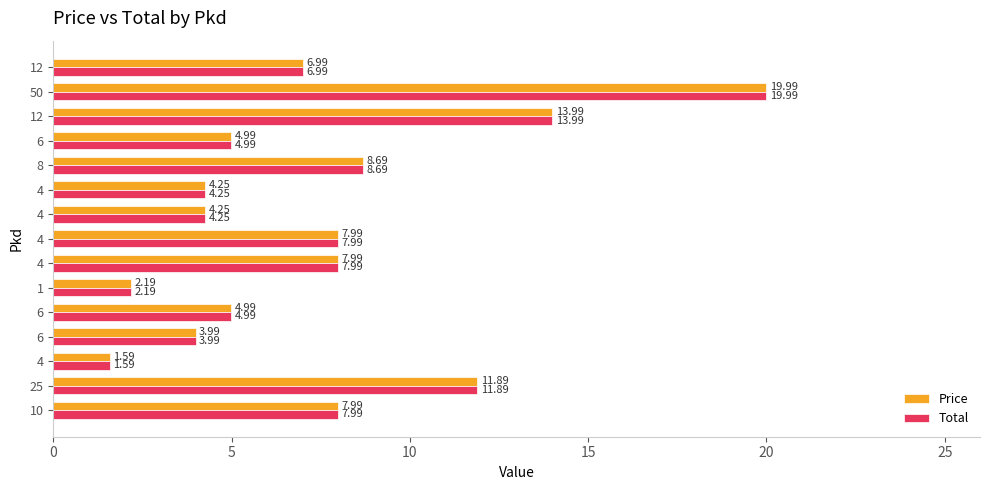

What are all the series names shown in the legend?

Price, Total